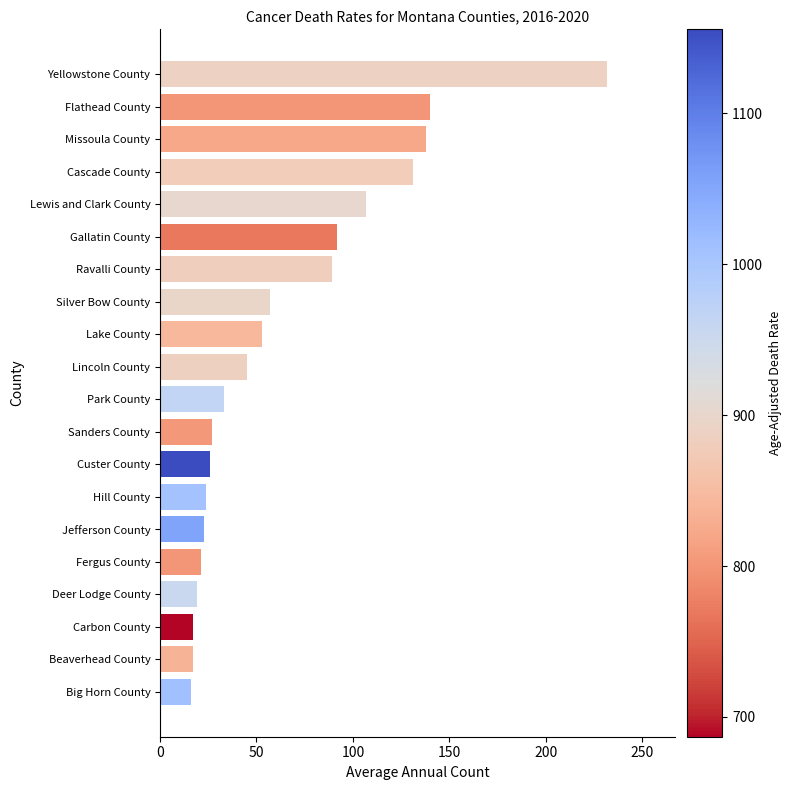

What is the average value?

65